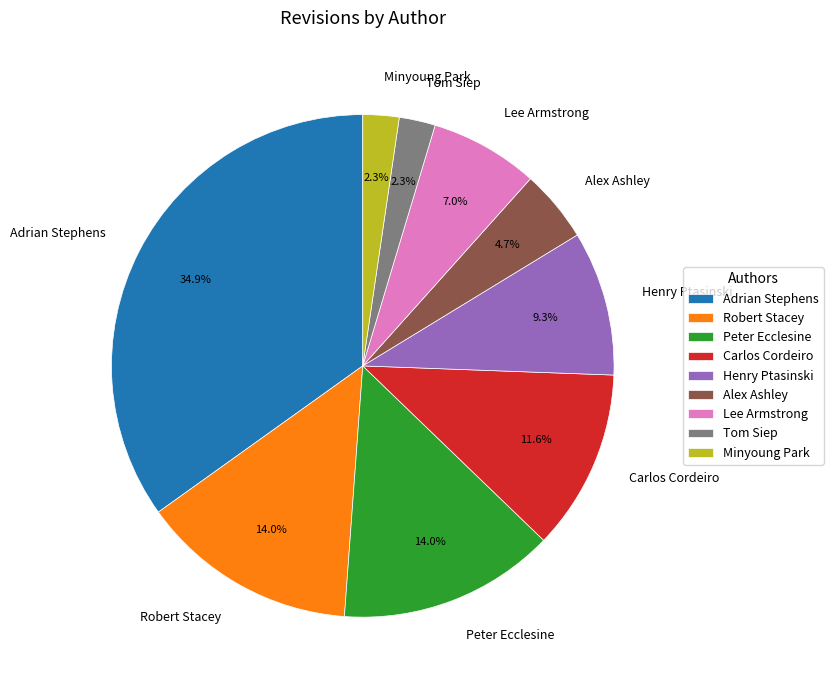

Does any single category account for the majority?

No